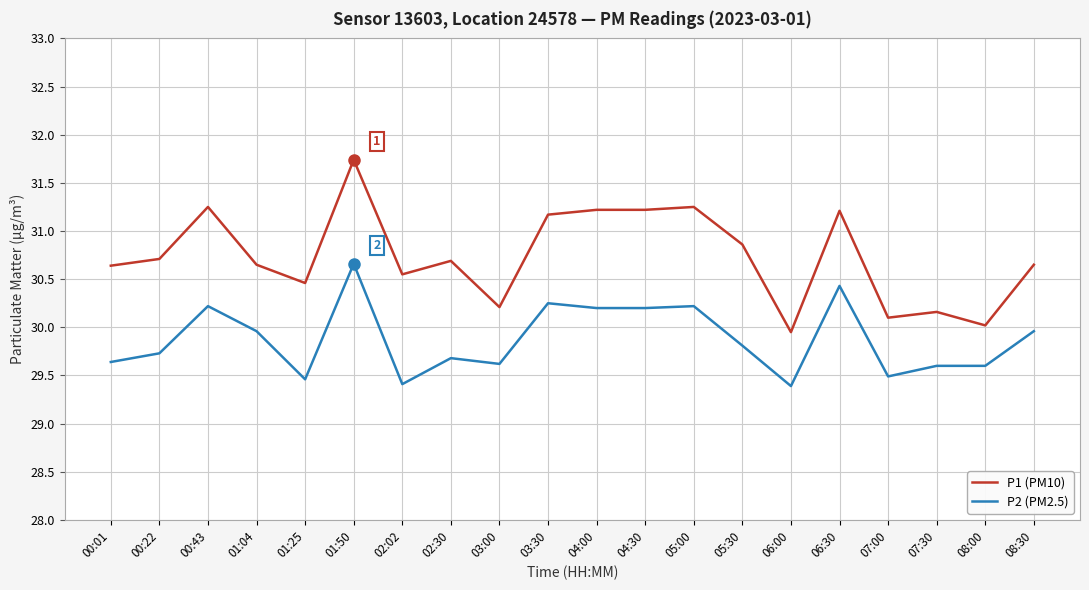

What is the difference between the maximum and minimum values in the P2 (PM2.5) series?

1.3